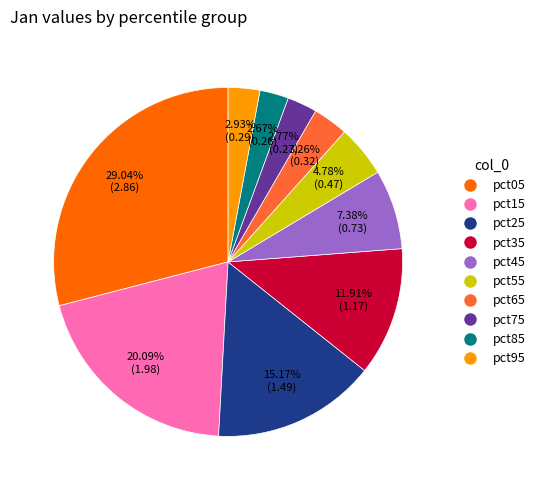

To the nearest percent, what percentage of the pie is pct35?

12%